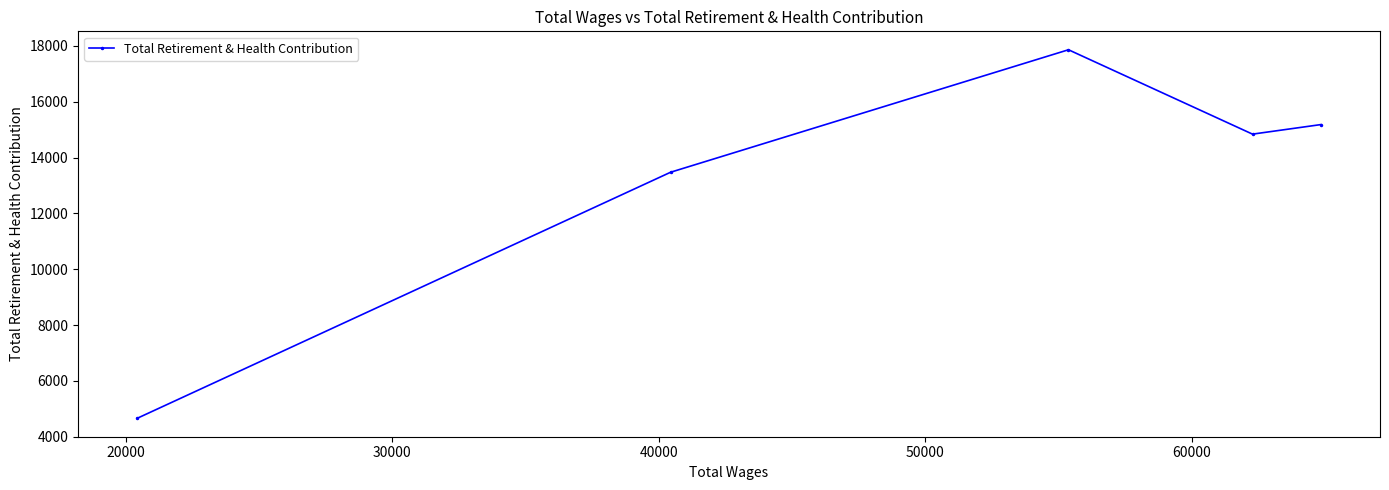

What is the smallest value displayed?

4657